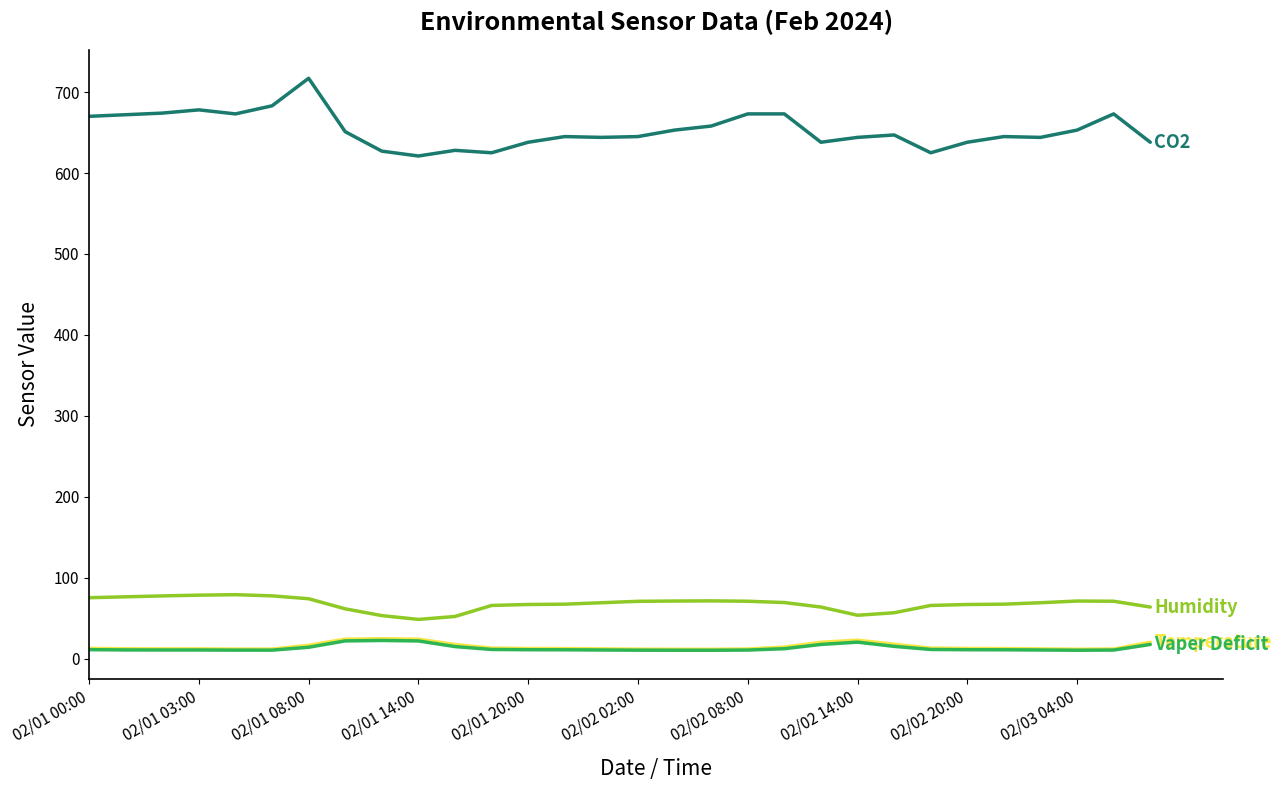

How many lines are shown in the chart?

4